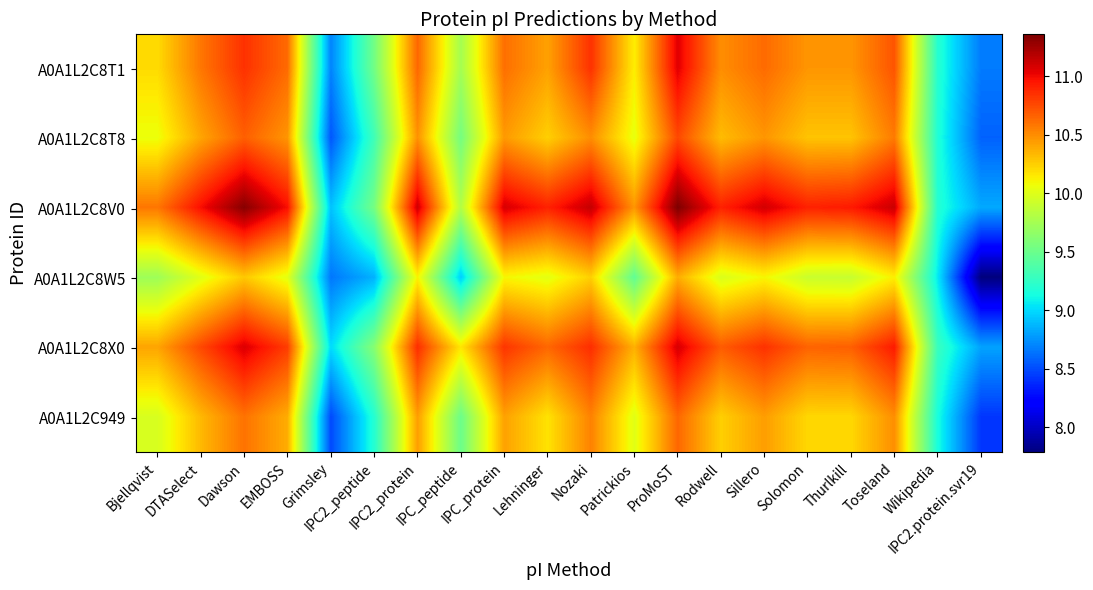

Reading left to right, transcribe all the data shown in this chart.

A0A1L2C8T1: Bjellqvist=10.2	DTASelect=10.6	Dawson=10.8	EMBOSS=10.6	Grimsley=8.7	IPC2_peptide=9.5	IPC2_protein=10.6	IPC_peptide=9.8	IPC_protein=10.6	Lehninger=10.4	Nozaki=10.8	Patrickios=10.1	ProMoST=11.1	Rodwell=10.5	Sillero=10.6	Solomon=10.5	Thurlkill=10.5	Toseland=10.7	Wikipedia=9.2	IPC2.protein.svr19=8.7
A0A1L2C8T8: Bjellqvist=10.1	DTASelect=10.4	Dawson=10.7	EMBOSS=10.5	Grimsley=8.5	IPC2_peptide=9.3	IPC2_protein=10.5	IPC_peptide=9.5	IPC_protein=10.5	Lehninger=10.2	Nozaki=10.5	Patrickios=10.0	ProMoST=10.8	Rodwell=10.3	Sillero=10.5	Solomon=10.3	Thurlkill=10.3	Toseland=10.6	Wikipedia=9.2	IPC2.protein.svr19=8.6
A0A1L2C8V0: Bjellqvist=10.6	DTASelect=11.0	Dawson=11.3	EMBOSS=11.0	Grimsley=8.9	IPC2_peptide=9.5	IPC2_protein=11.1	IPC_peptide=9.8	IPC_protein=11.1	Lehninger=10.9	Nozaki=11.1	Patrickios=10.5	ProMoST=11.4	Rodwell=10.9	Sillero=11.1	Solomon=10.9	Thurlkill=10.9	Toseland=11.1	Wikipedia=9.2	IPC2.protein.svr19=8.8
A0A1L2C8W5: Bjellqvist=9.7	DTASelect=10.0	Dawson=10.3	EMBOSS=10.0	Grimsley=8.7	IPC2_peptide=8.9	IPC2_protein=10.1	IPC_peptide=9.0	IPC_protein=10.1	Lehninger=10.0	Nozaki=10.2	Patrickios=9.5	ProMoST=10.4	Rodwell=10.0	Sillero=10.1	Solomon=9.9	Thurlkill=9.9	Toseland=10.1	Wikipedia=9.1	IPC2.protein.svr19=7.8
A0A1L2C8X0: Bjellqvist=10.4	DTASelect=10.8	Dawson=11.1	EMBOSS=10.8	Grimsley=9.0	IPC2_peptide=9.6	IPC2_protein=10.9	IPC_peptide=10.2	IPC_protein=10.8	Lehninger=10.6	Nozaki=10.9	Patrickios=10.4	ProMoST=11.1	Rodwell=10.7	Sillero=10.8	Solomon=10.7	Thurlkill=10.7	Toseland=10.9	Wikipedia=9.3	IPC2.protein.svr19=8.8
A0A1L2C949: Bjellqvist=10.0	DTASelect=10.3	Dawson=10.6	EMBOSS=10.4	Grimsley=8.5	IPC2_peptide=9.2	IPC2_protein=10.4	IPC_peptide=9.5	IPC_protein=10.4	Lehninger=10.2	Nozaki=10.5	Patrickios=10.0	ProMoST=10.6	Rodwell=10.2	Sillero=10.4	Solomon=10.2	Thurlkill=10.2	Toseland=10.5	Wikipedia=9.1	IPC2.protein.svr19=8.4